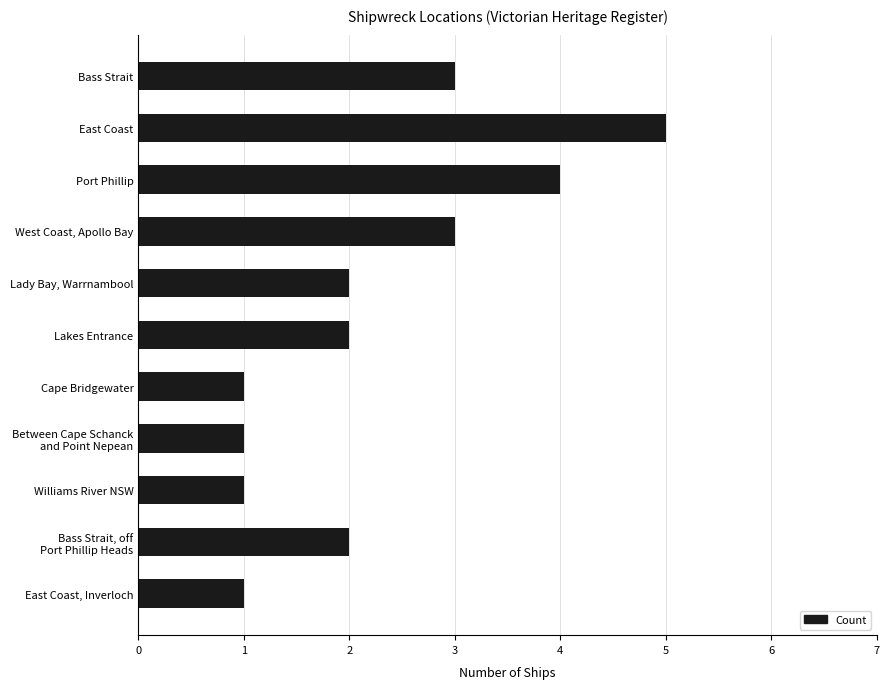

What position from the bottom is East Coast, Inverloch?

1